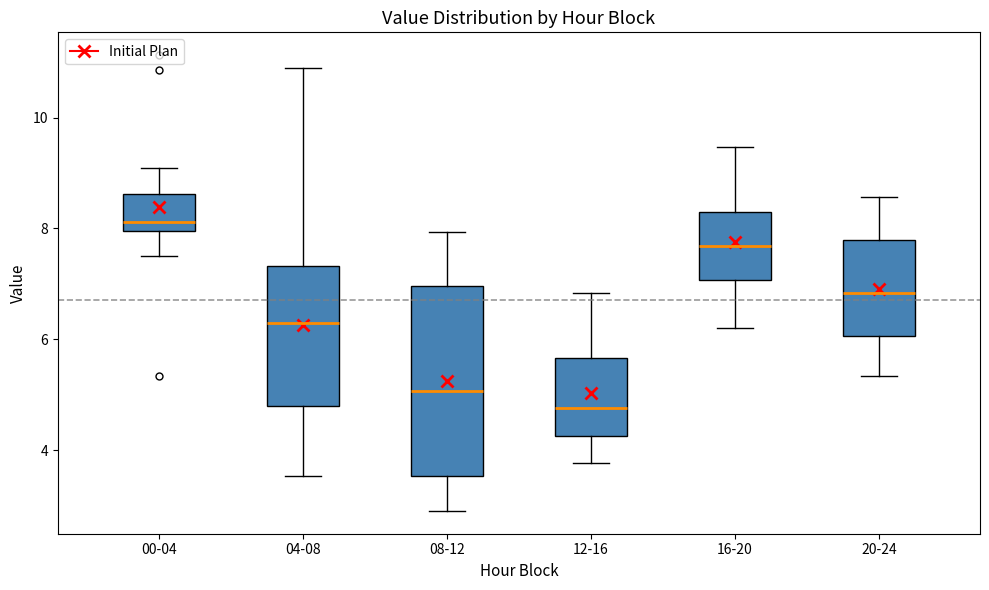

Where does the upper whisker of the box for 12-16 end on the y-axis? The values are not printed on the chart, so give them approximately, as read against the axis.

6.8